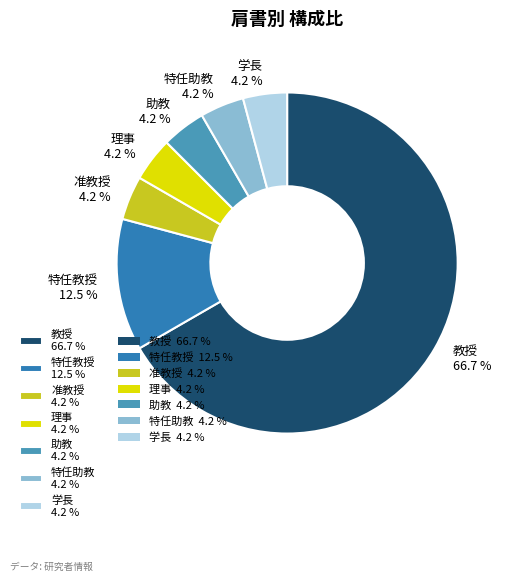

How many segments does this pie chart have?

7